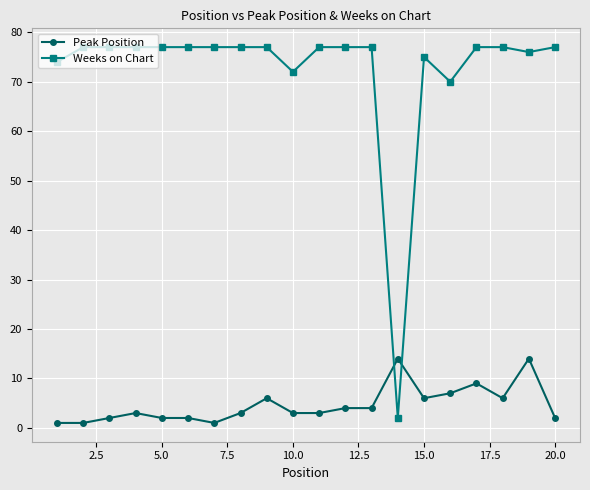

At how many categories does at least one series exceed 63?

19